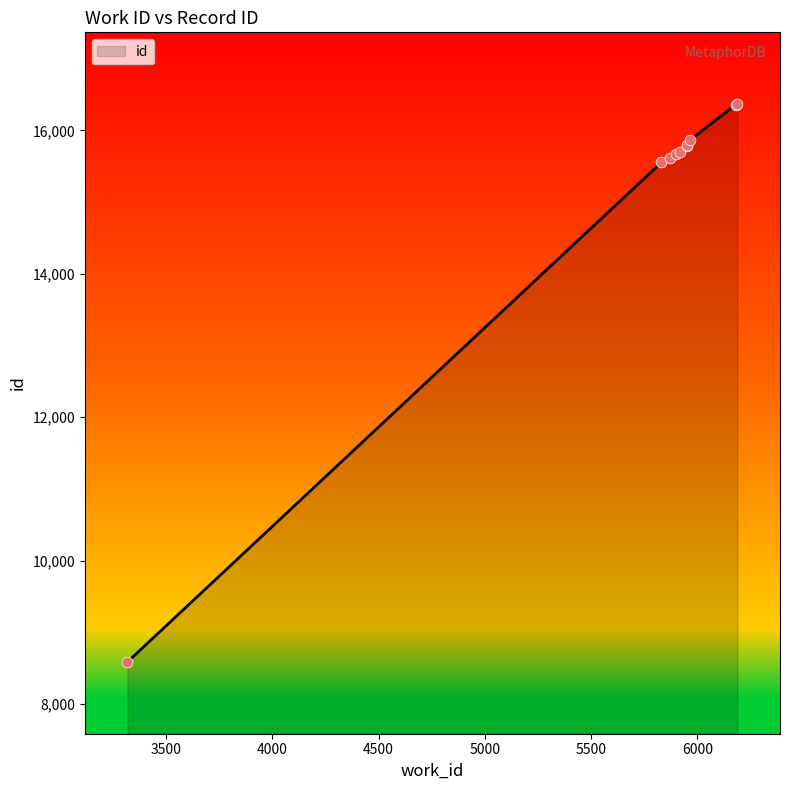

What is the change in value from 5900 to 5919?

+27